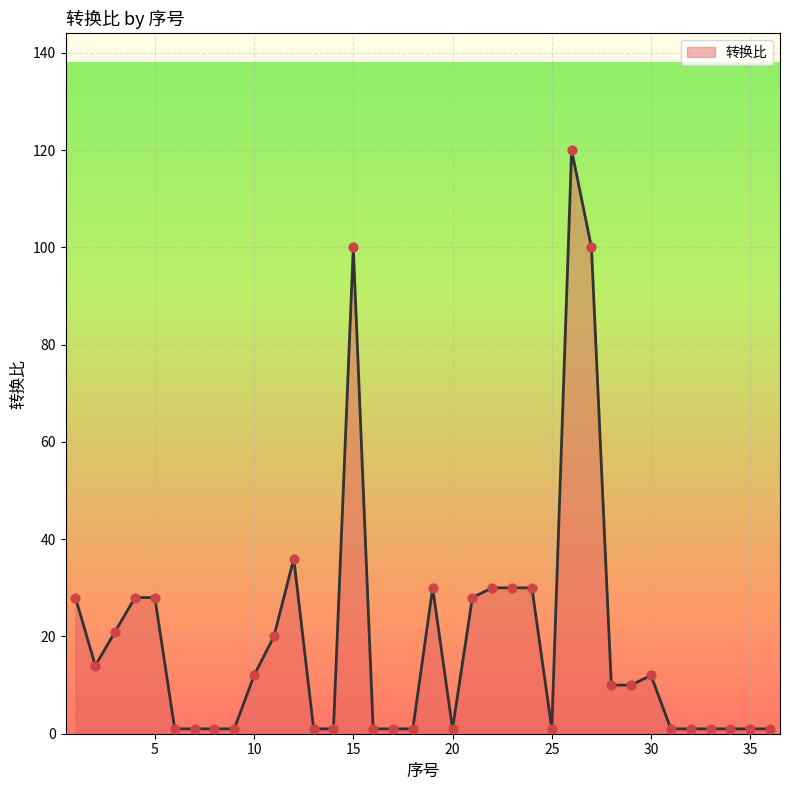

What is the maximum value shown in the chart?

120